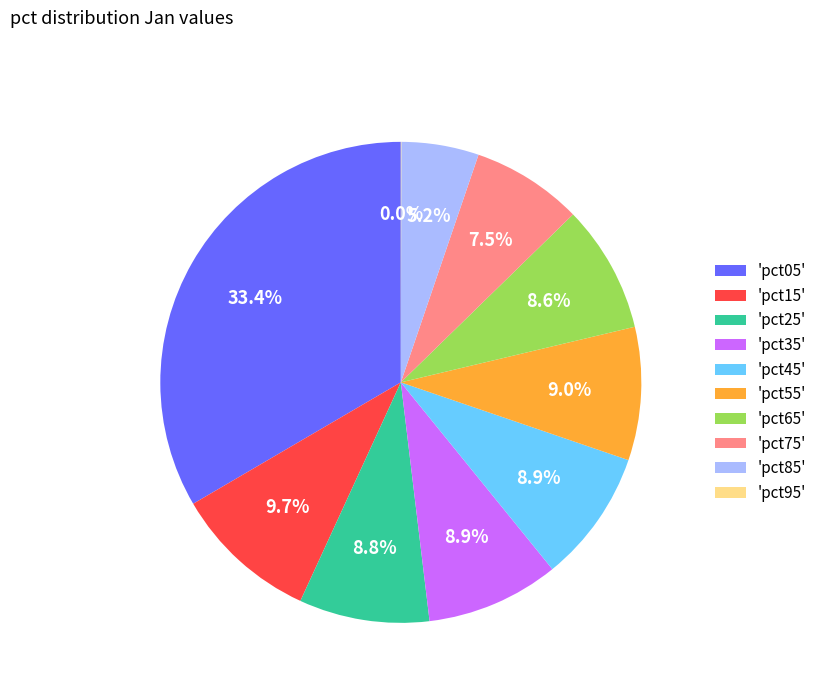

What is the total percentage of 'pct55' and 'pct45'?

17.9%